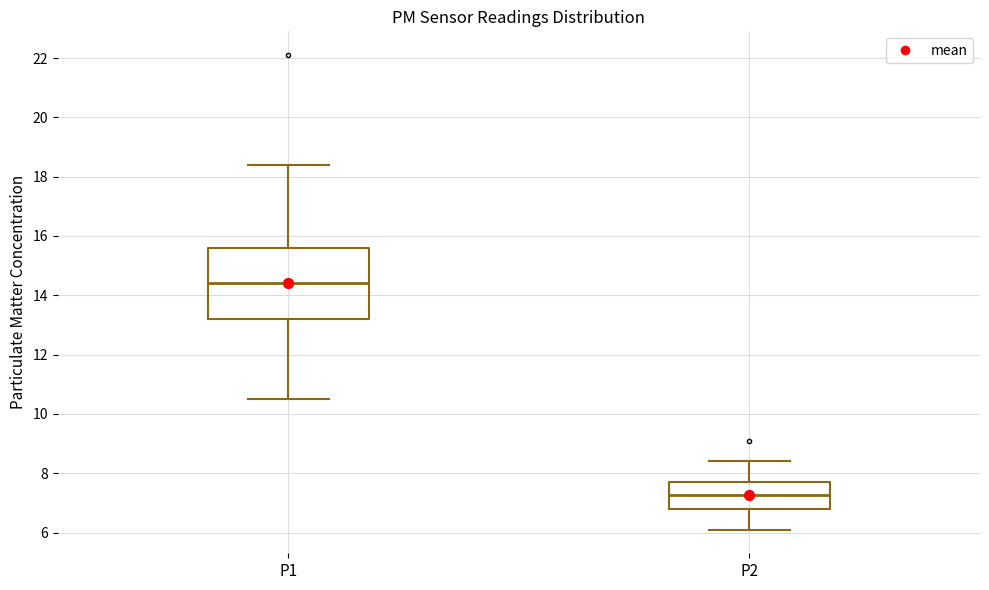

Which box is the tallest, from its lower edge to its upper edge?

P1